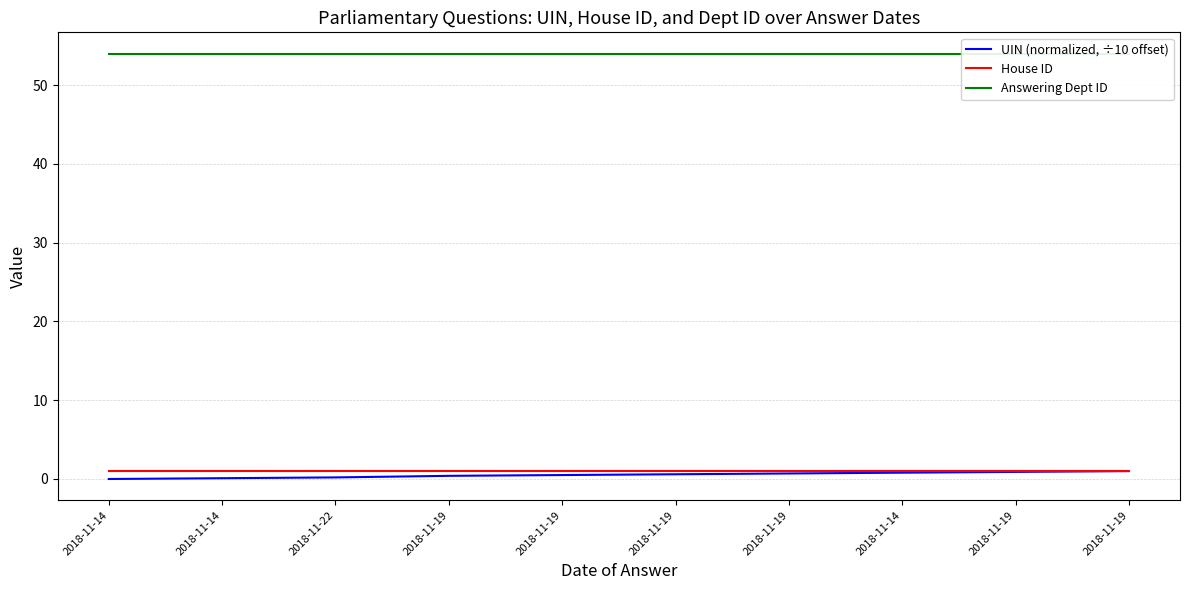

Which series has the widest spread of values?

UIN (normalized, ÷10 offset)